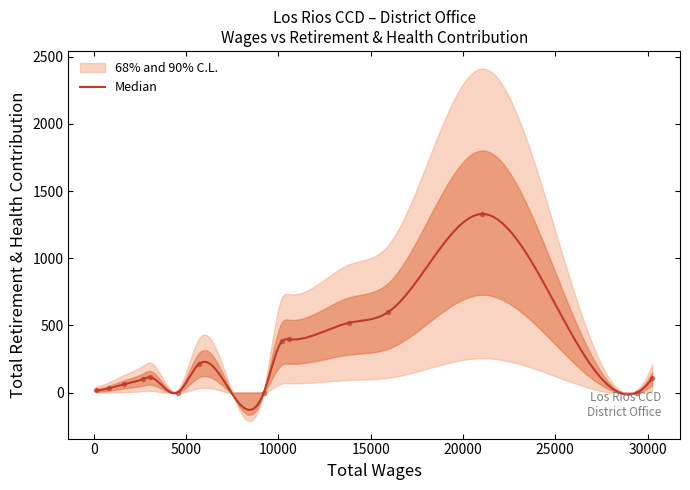

Reading left to right, extract all data points from this chart.

15	32	62	100	113	0	215	0	382	396	518	597	1329	0	106